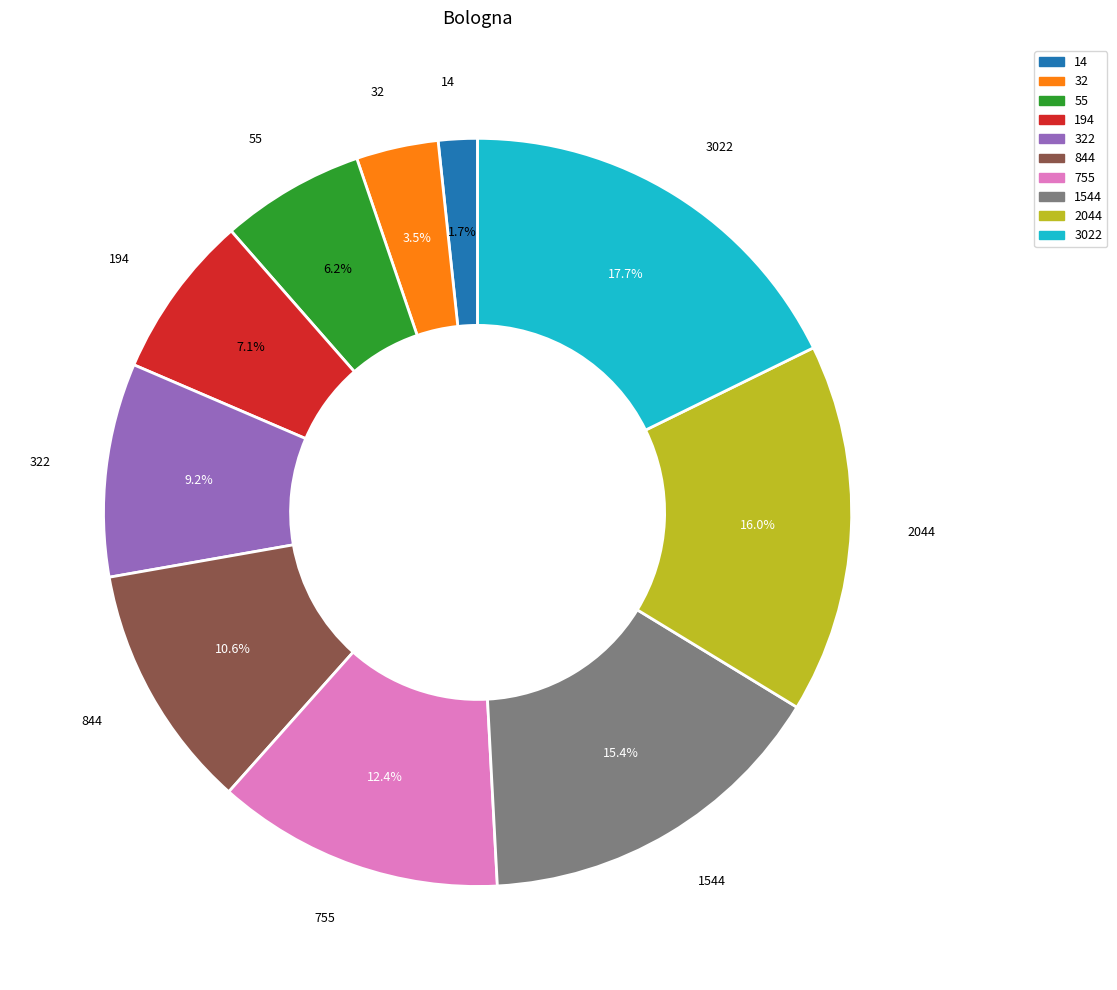

Is there any slice that represents more than half of the pie?

No